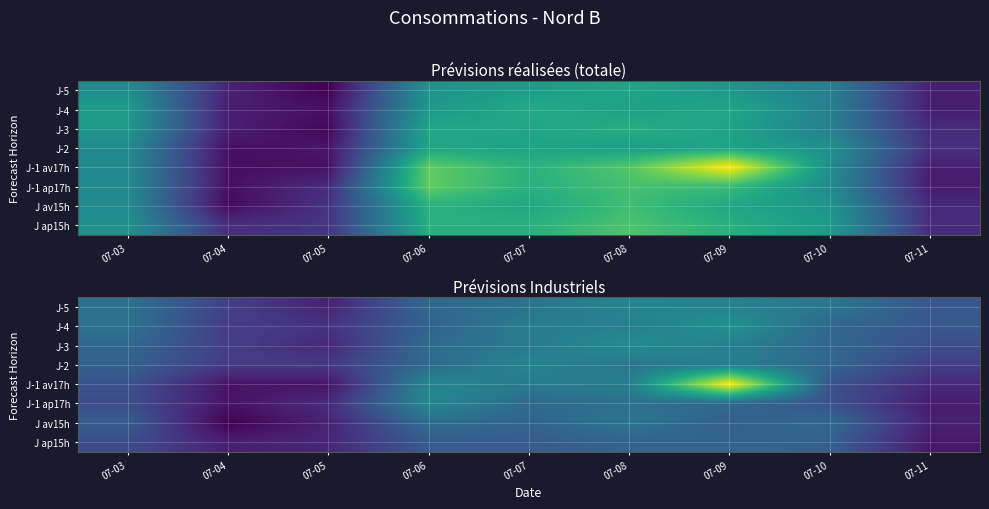

Which category has the highest value in the J-1 av17h series?

07-09